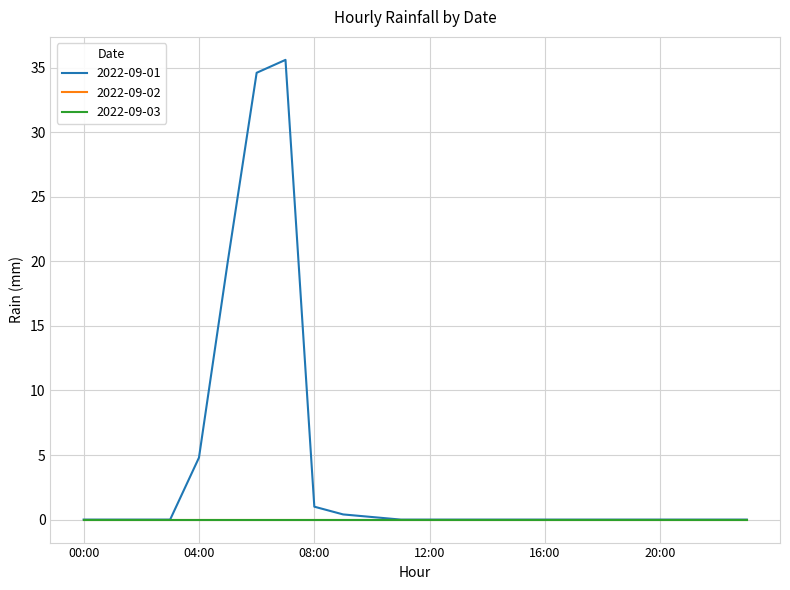

Does the chart have visible grid lines?

Yes